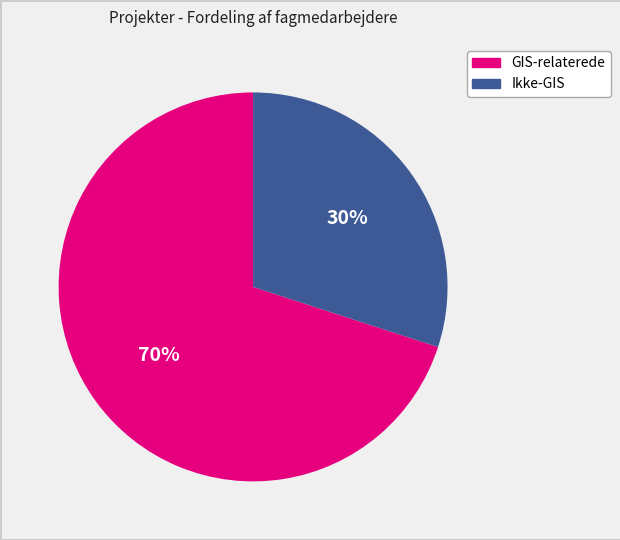

To the nearest percent, what is the average slice percentage?

50%